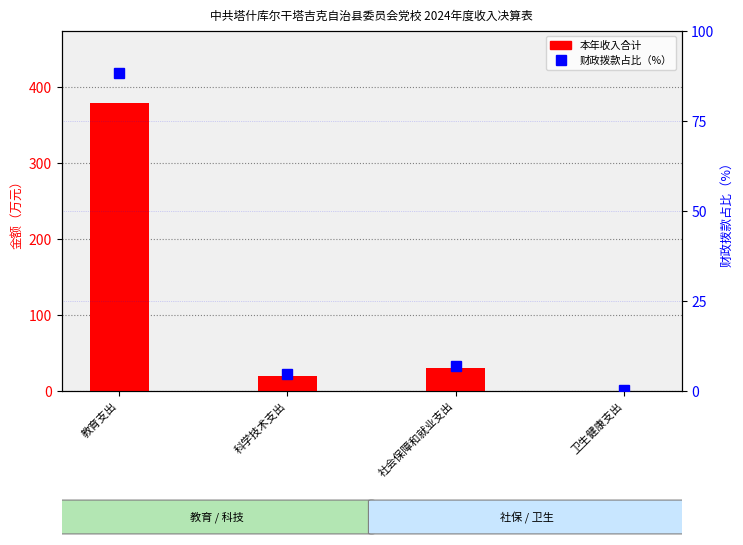

Reading left to right, transcribe all the data shown in this chart.

本年收入合计: 教育支出=378.9	科学技术支出=20.0	社会保障和就业支出=29.9	卫生健康支出=0.7
财政拨款占比（%）: 教育支出=88.2	科学技术支出=4.7	社会保障和就业支出=7.0	卫生健康支出=0.2